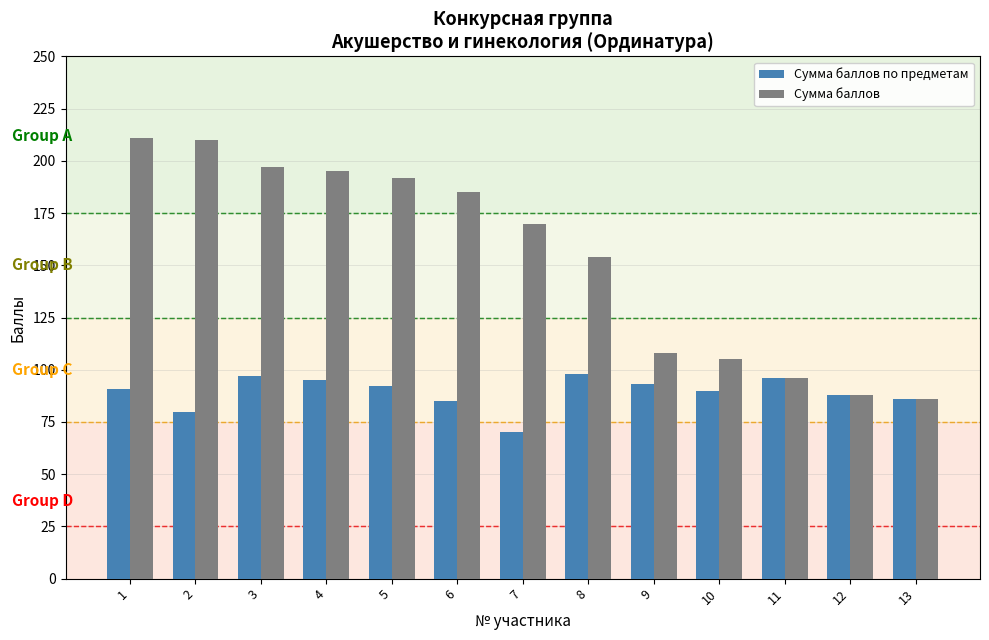

At which category is the sum across all series the highest?

1